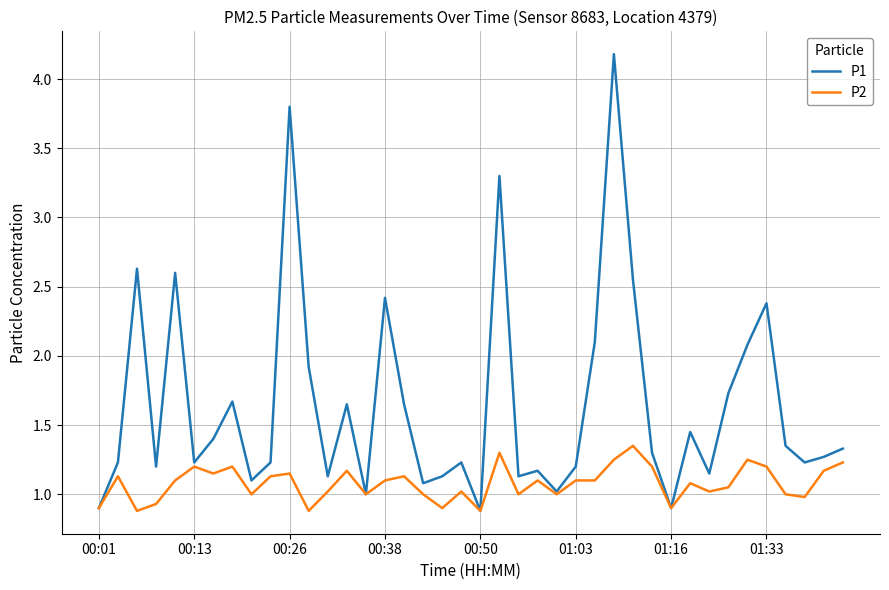

What is the greatest value displayed?

4.2